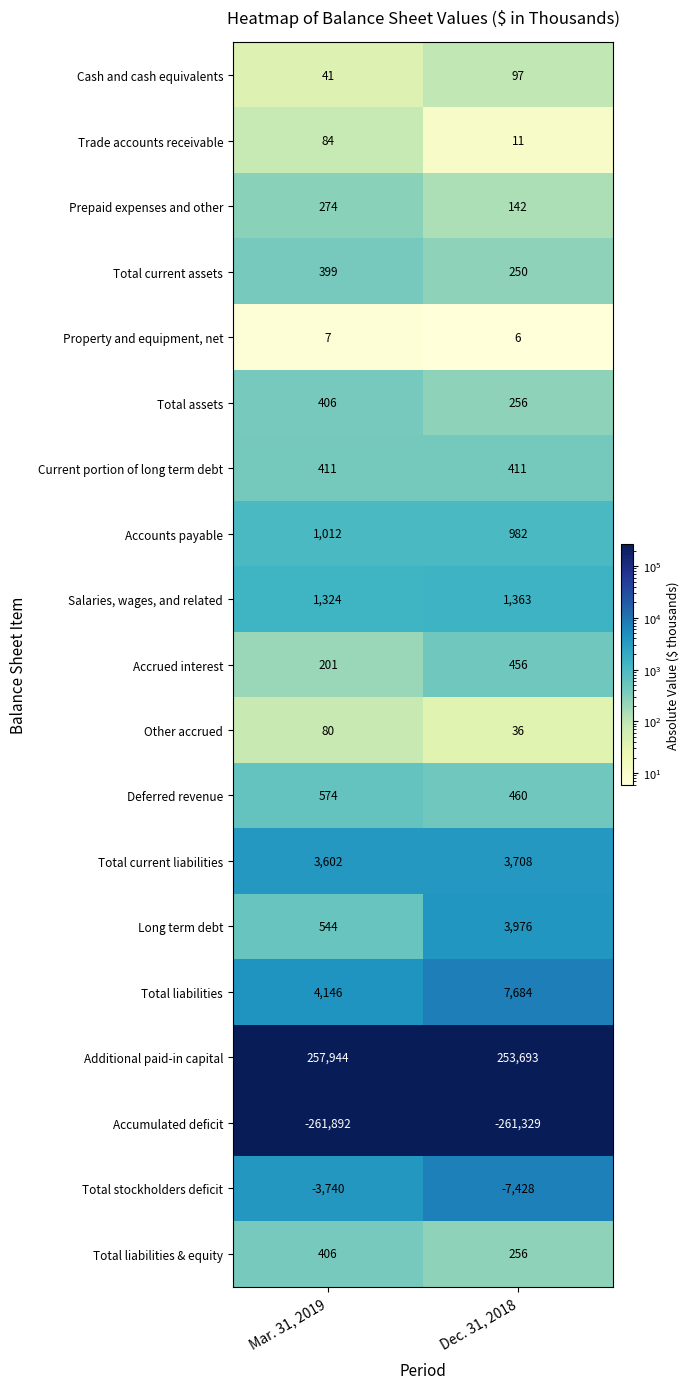

At which category is the sum across all series the highest?

Mar. 31, 2019